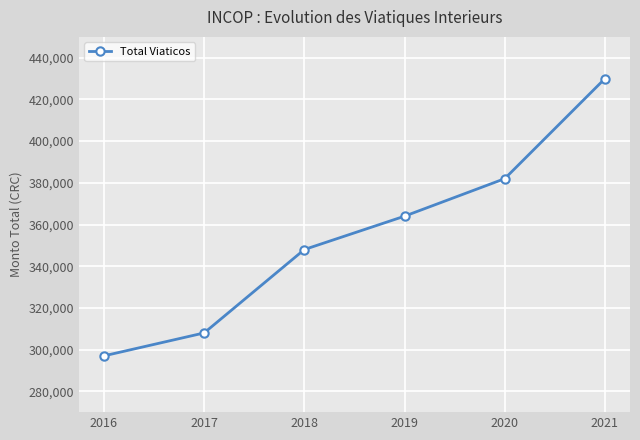

What is the value of the 2nd point from the left?

308000